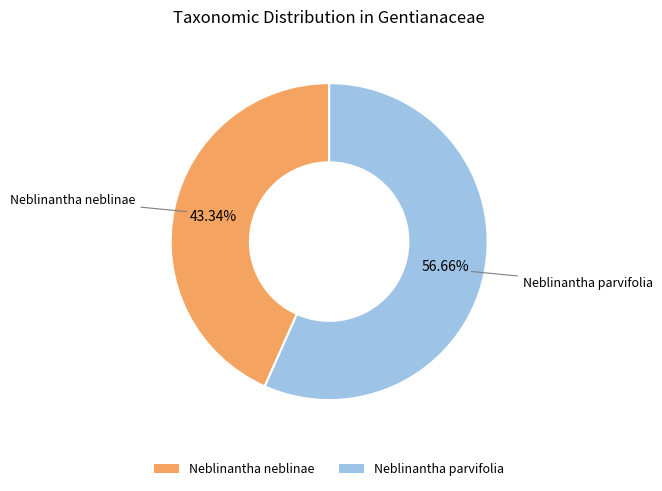

To the nearest percent, what is the combined percentage of Neblinantha neblinae and Neblinantha parvifolia?

100%